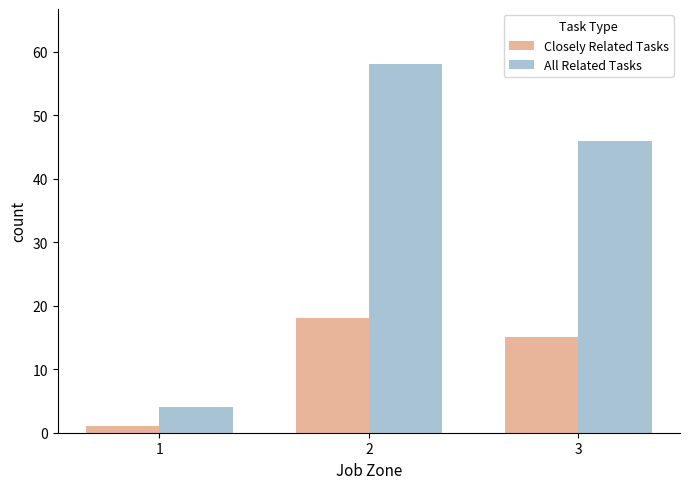

Reading right to left, what are all the values shown in this chart?

Closely Related Tasks: 15	18	1
All Related Tasks: 46	58	4